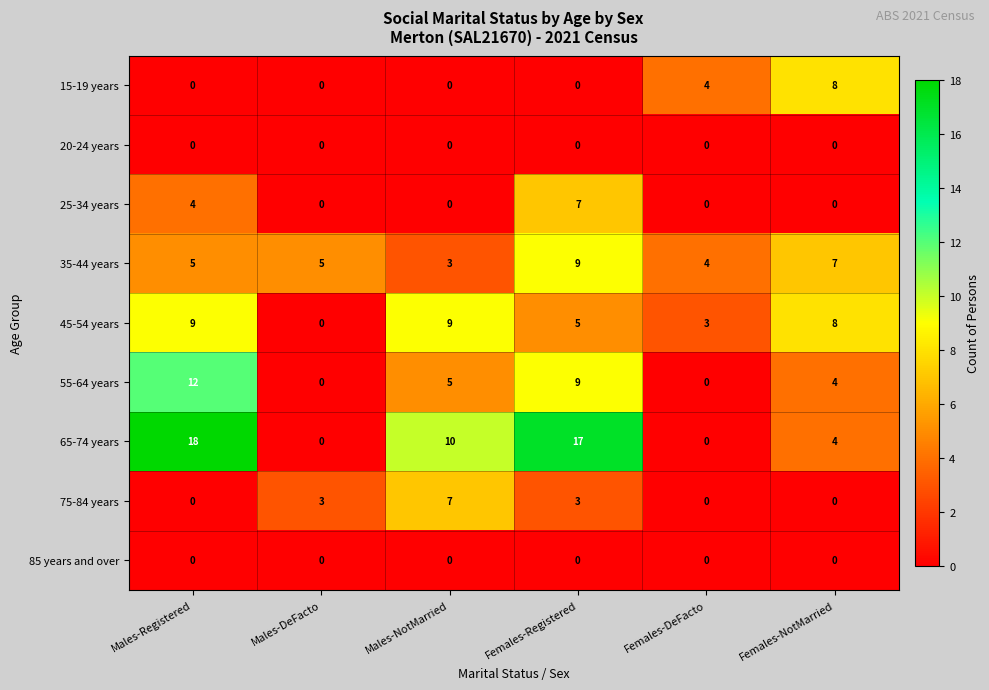

Which series has the largest range (max minus min)?

65-74 years